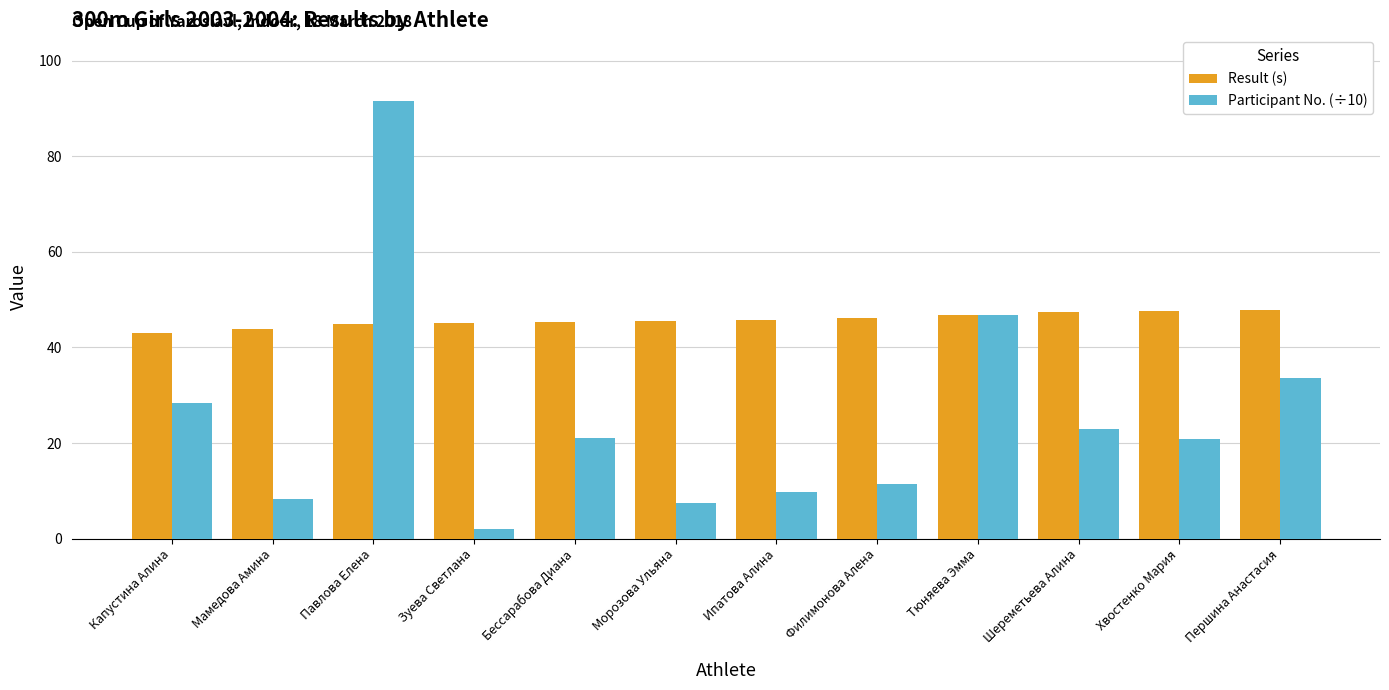

Rank the series by their maximum value, from highest to lowest.

Participant No. (÷10), Result (s)